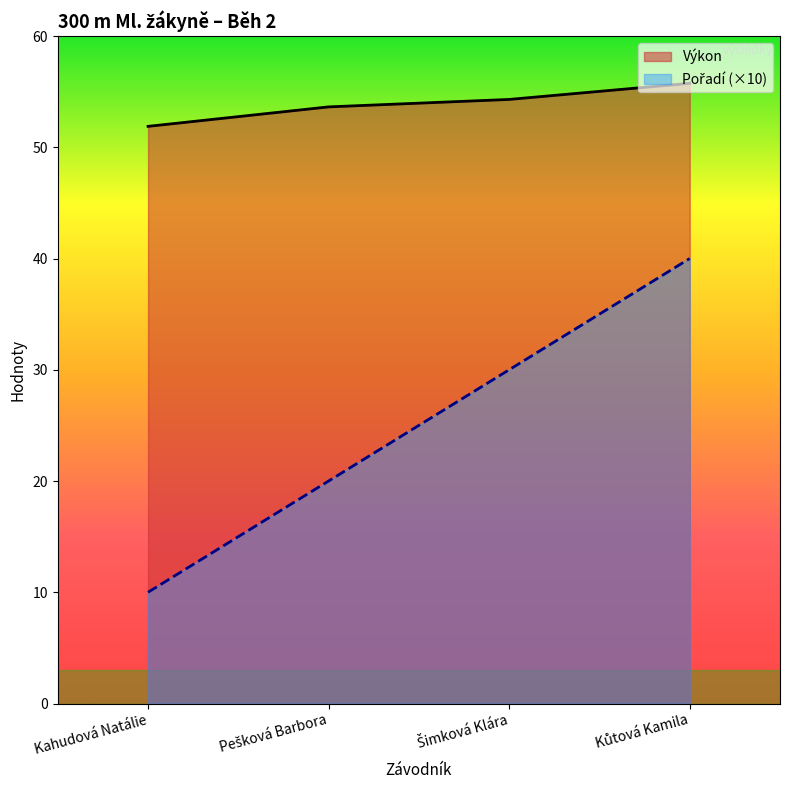

Reading left to right, transcribe all the data shown in this chart.

Pořadí: Kahudová Natálie=10.0	Pešková Barbora=20.0	Šimková Klára=30.0	Kůtová Kamila=40.0
Výkon: Kahudová Natálie=51.9	Pešková Barbora=53.6	Šimková Klára=54.3	Kůtová Kamila=55.8